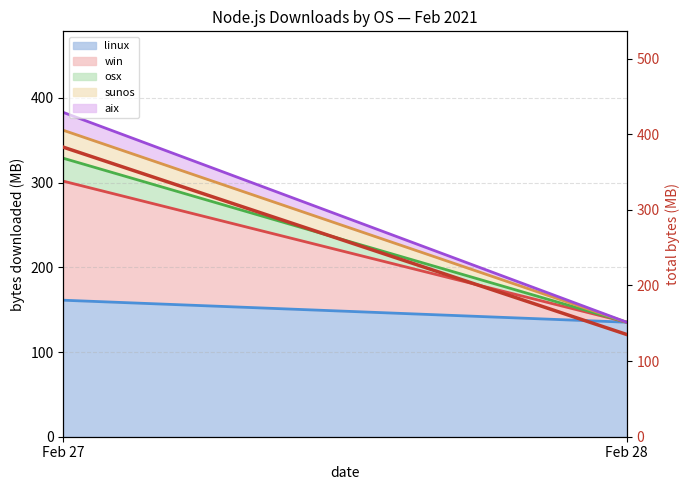

Does the chart have visible grid lines?

Yes